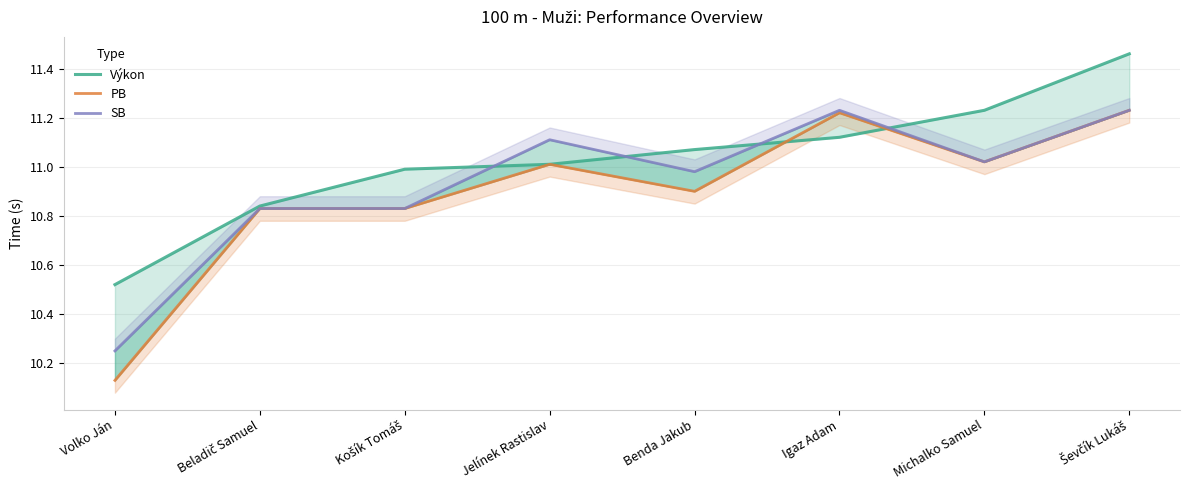

What is the sum of all PB values?

87.2